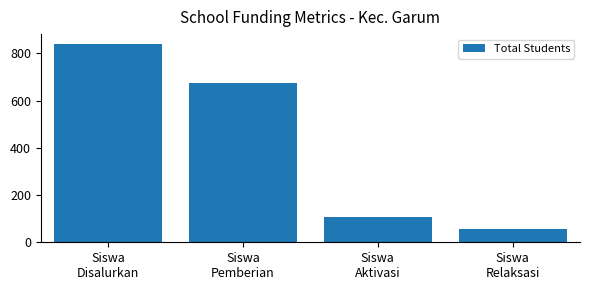

What is the change in value from Siswa
Aktivasi to Siswa
Relaksasi?

-53